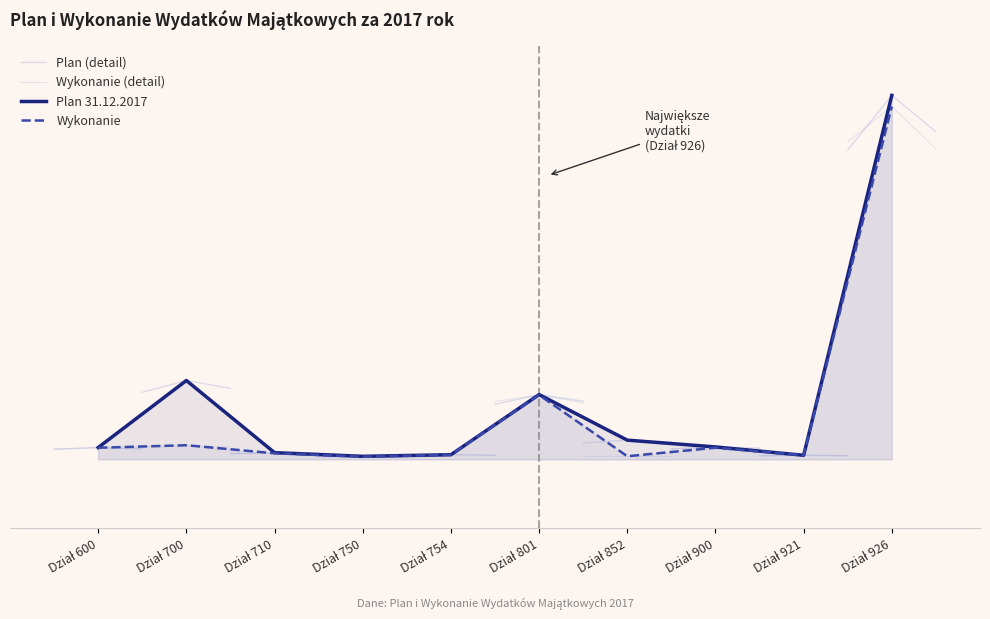

What is the total value across all series at Dział 700?

674784.4